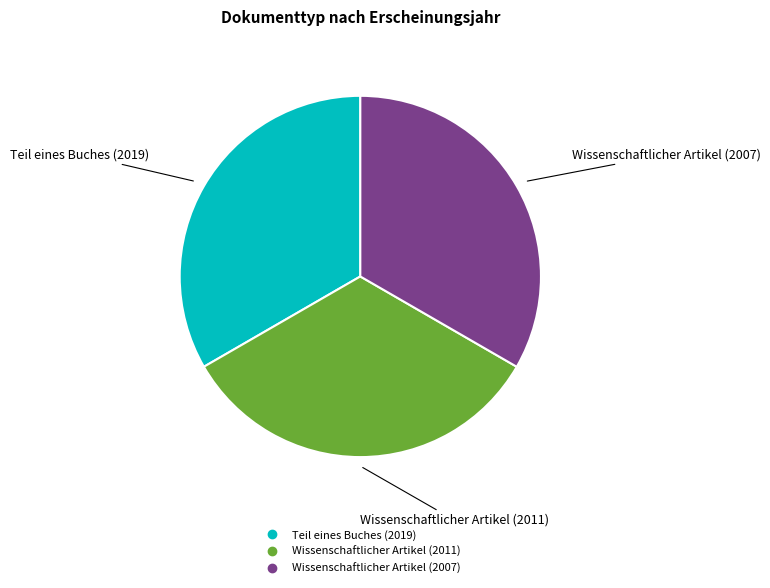

Does Wissenschaftlicher Artikel (2007) account for over 50% of the chart?

No